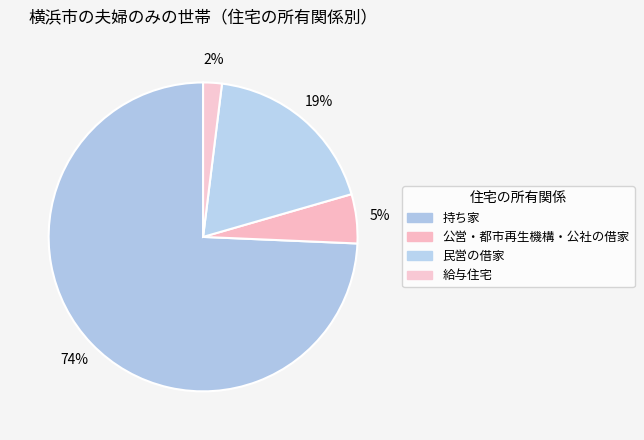

How many segments does this pie chart have?

4